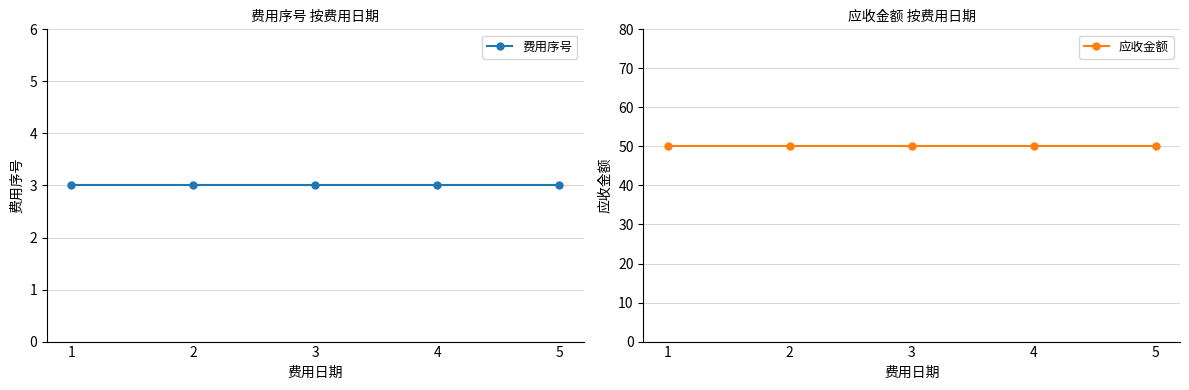

Reading left to right, extract all data points from this chart.

费用序号: 3	3	3	3	3
应收金额: 50	50	50	50	50